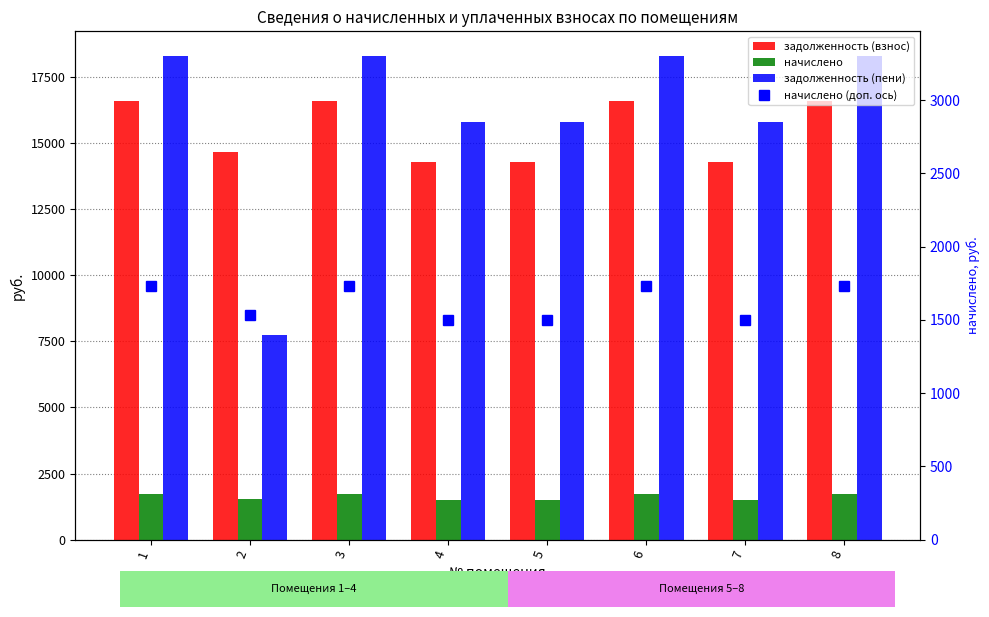

How many groups of bars are there?

8